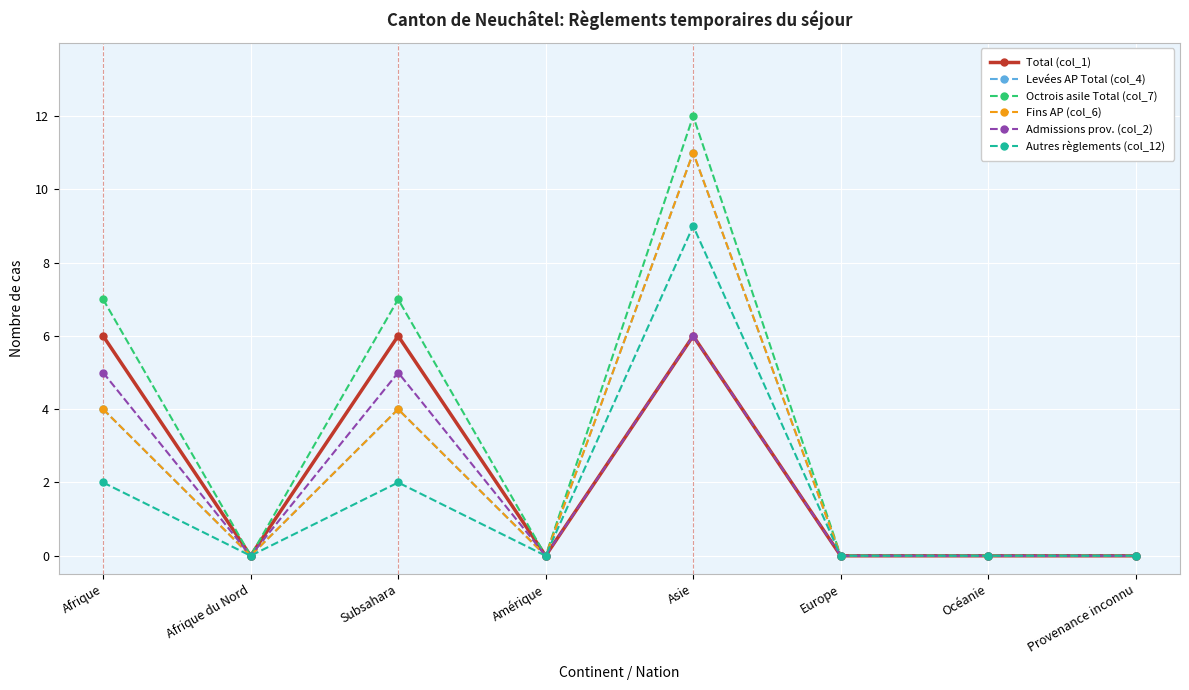

At which category is the sum across all series the highest?

Asie